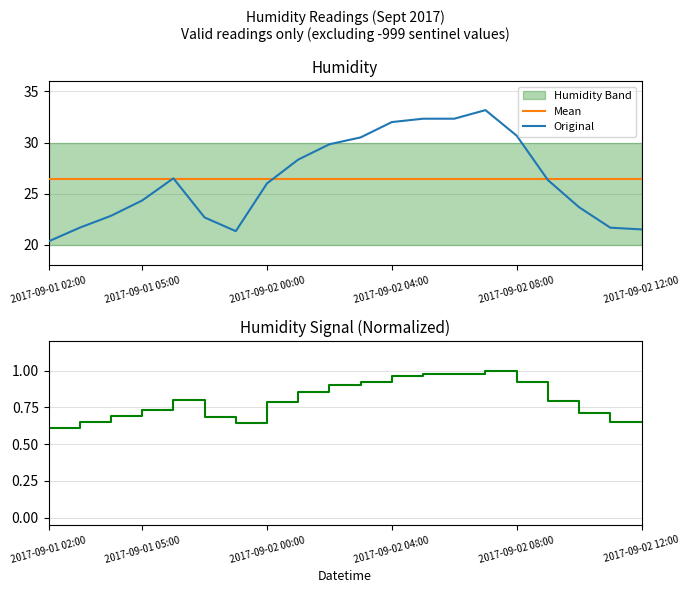

What is the sum of all Normalized Humidity values?

15.9